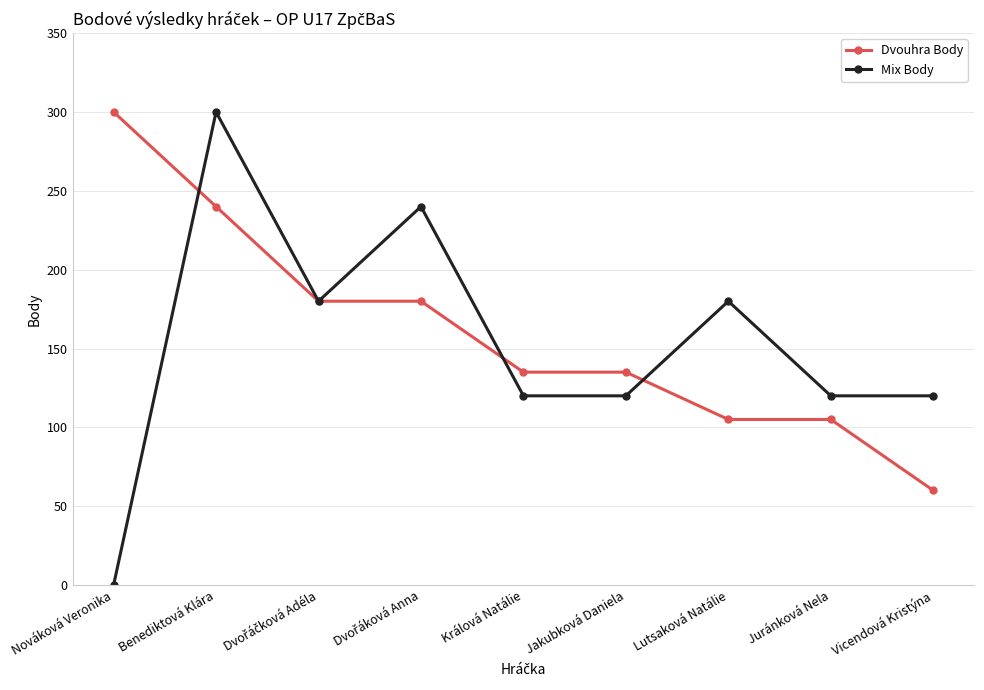

The value of Dvouhra Body at Nováková Veronika is 150. True or false?

False